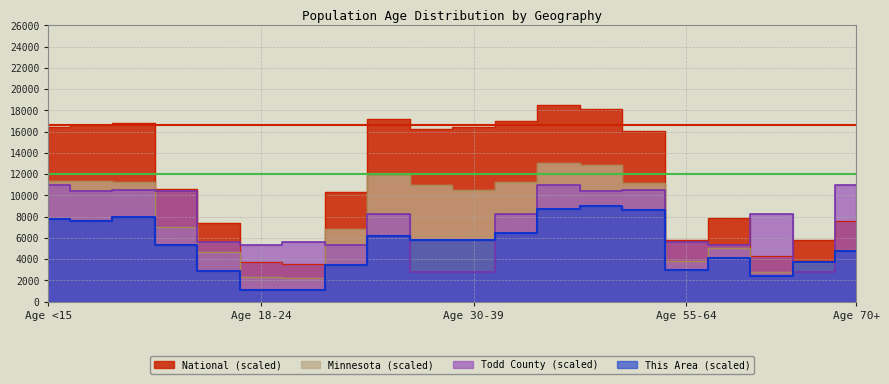

What is the value of the Minnesota point at the 11th from the left?

10503.3